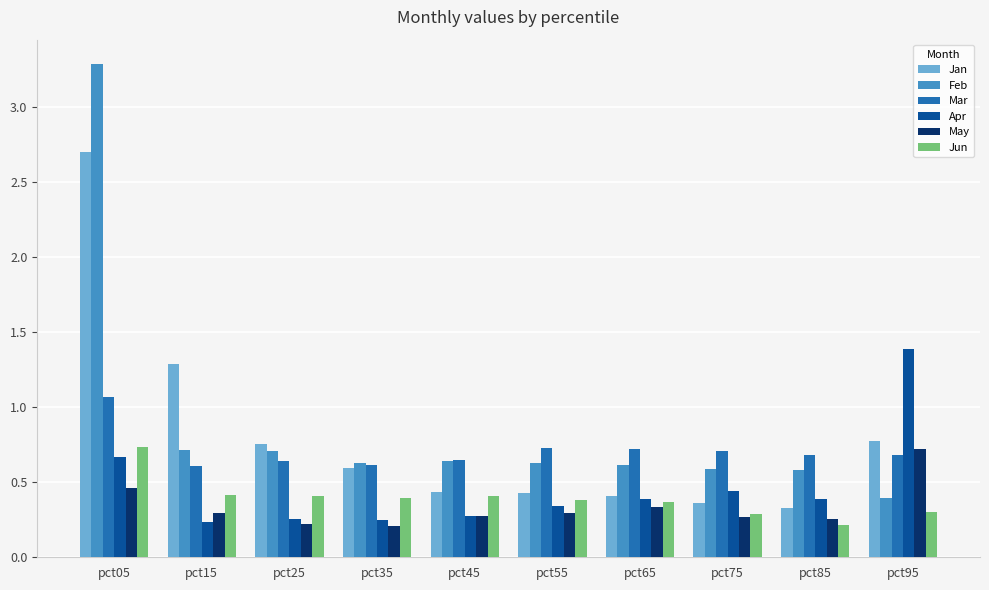

At how many categories does at least one series exceed 1?

3